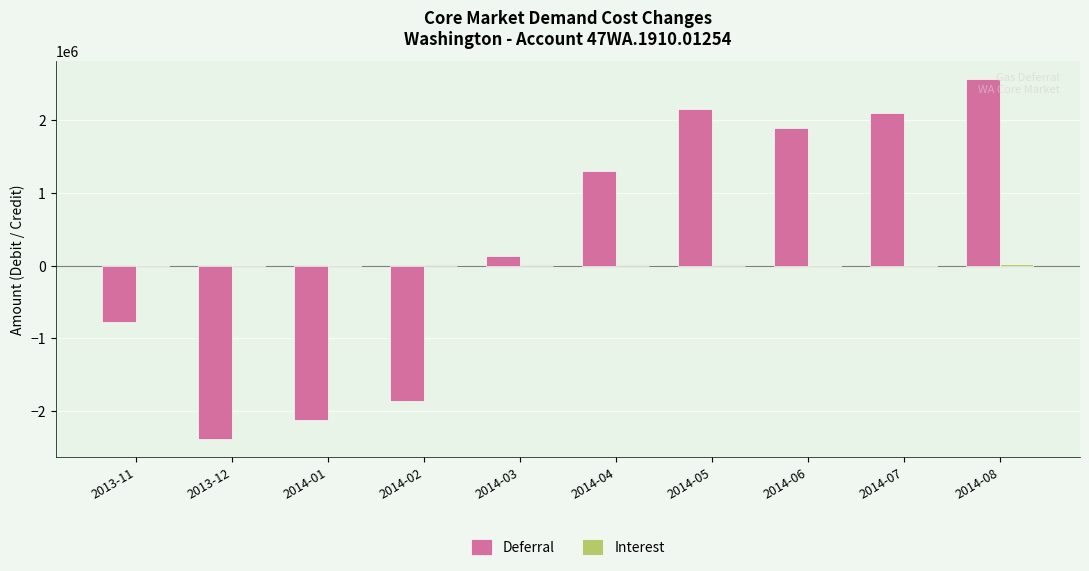

Which series has the widest spread of values?

Deferral